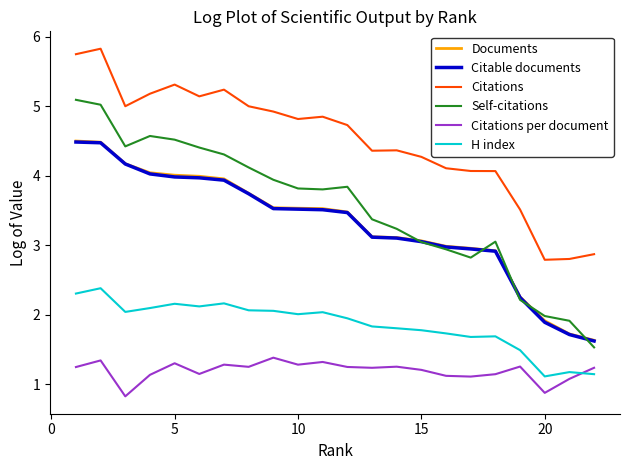

What is the difference between the second highest and minimum values in the Self-citations series?

3.5